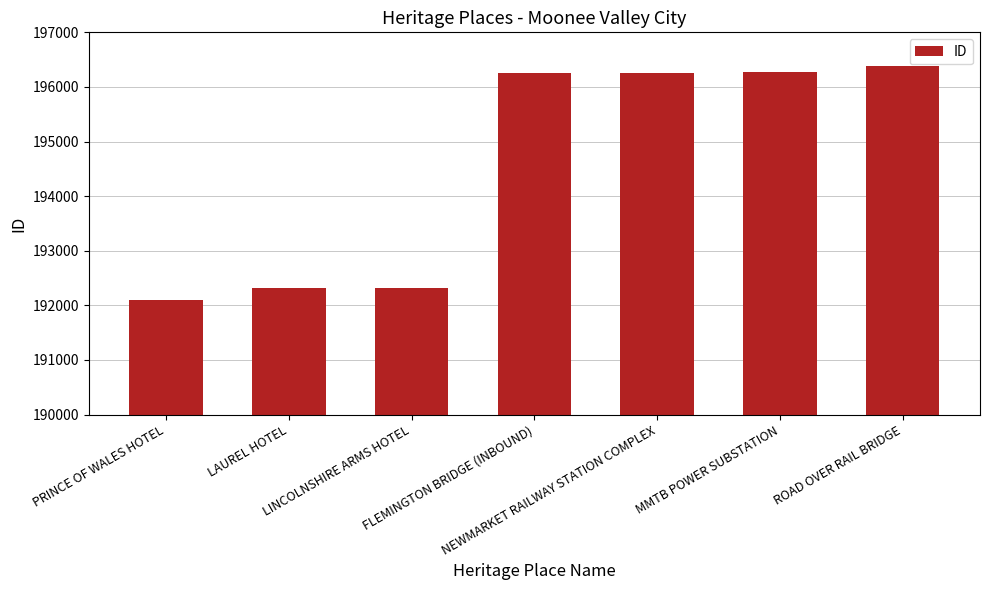

What is the value of the 3rd bar from the left?

192325